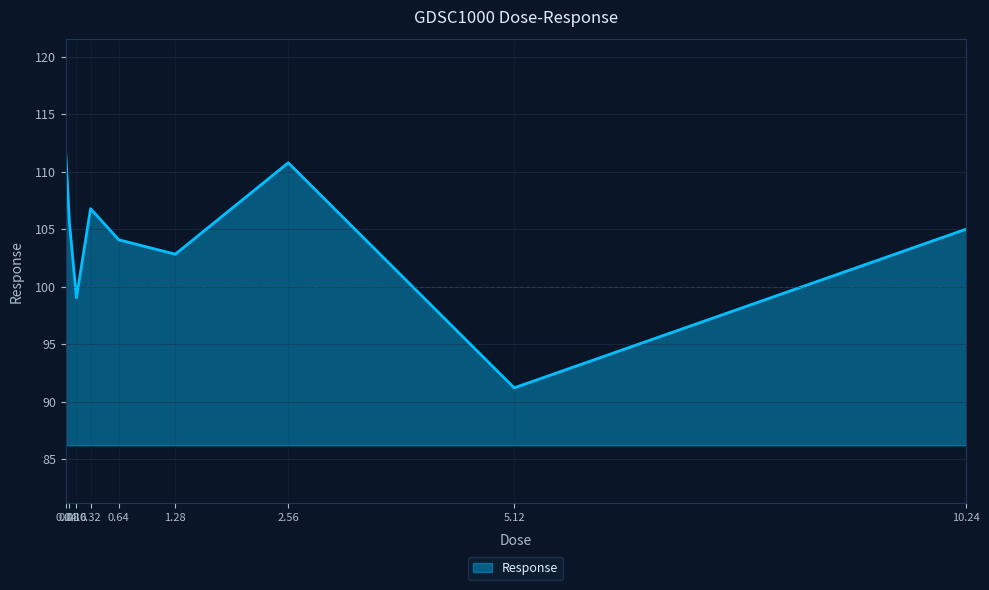

List the labels in order of value, smallest first.

5.12, 0.16, 1.28, 0.64, 10.24, 0.08, 0.32, 2.56, 0.04